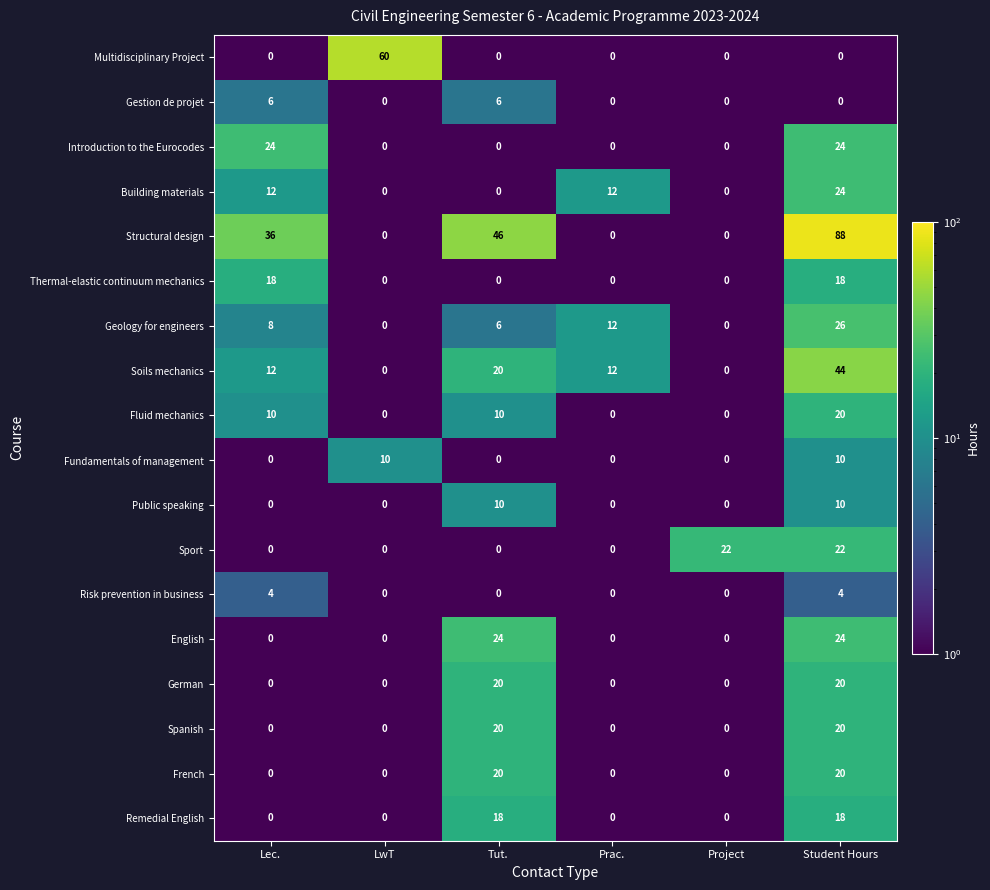

At which category is the sum across all series the highest?

Student Hours